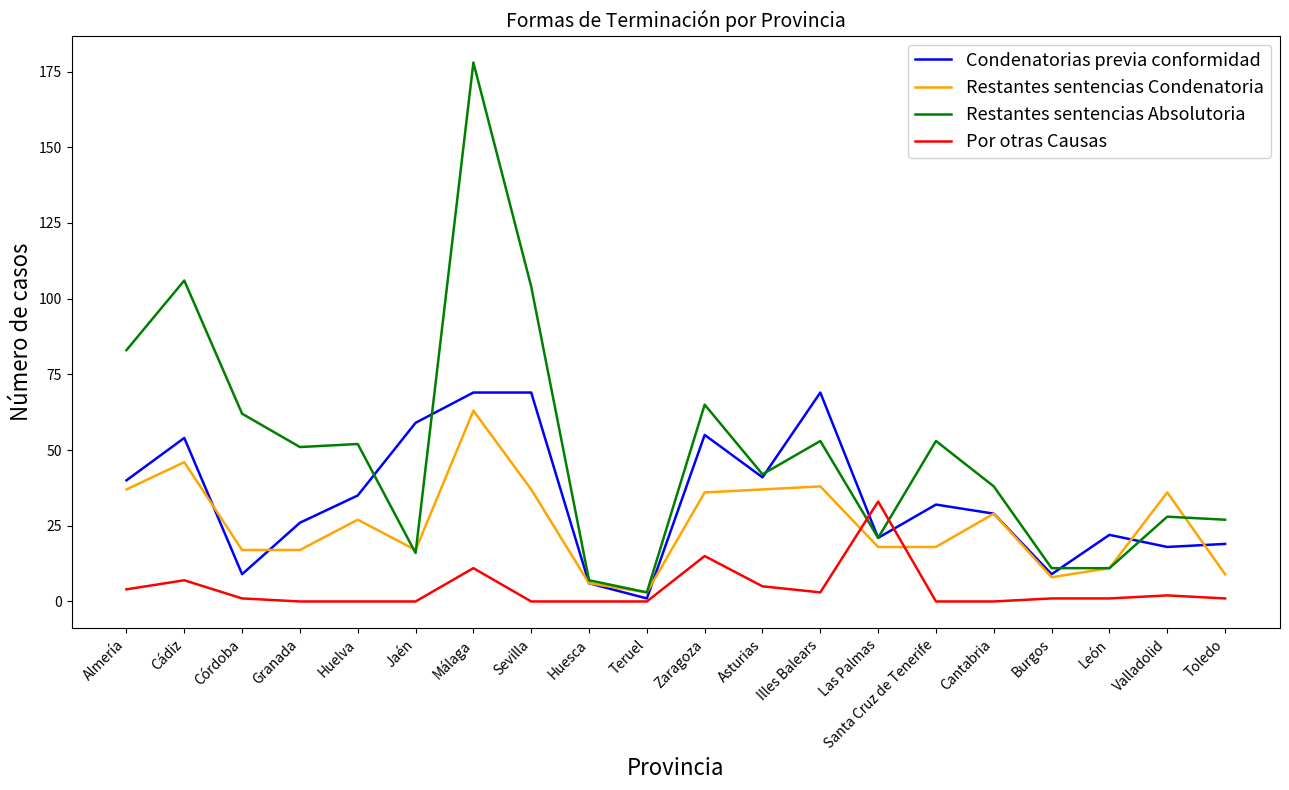

Is it true that Restantes sentencias Condenatoria equals 28 at Jaén?

False